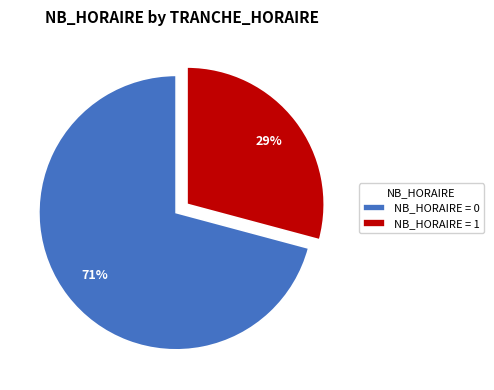

Count the number of slices in the pie.

2